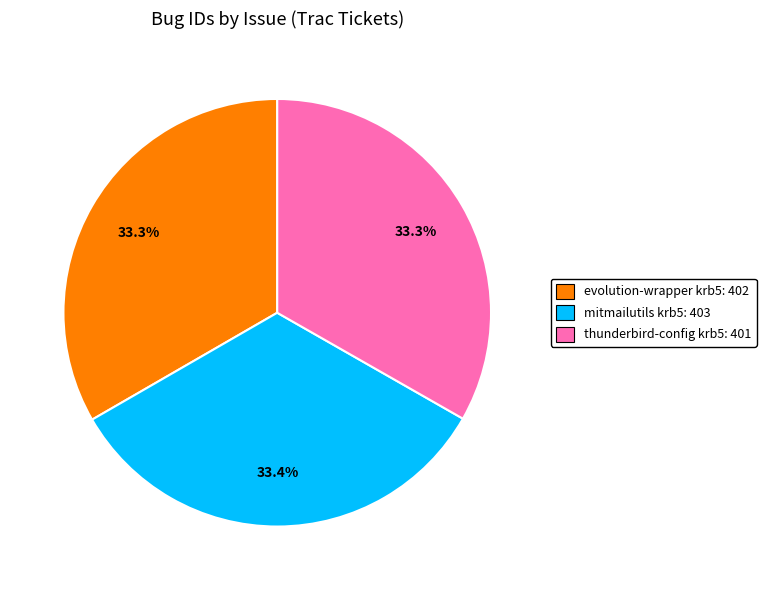

The thunderbird-config krb5 slice represents 33% of the pie. True or false?

True